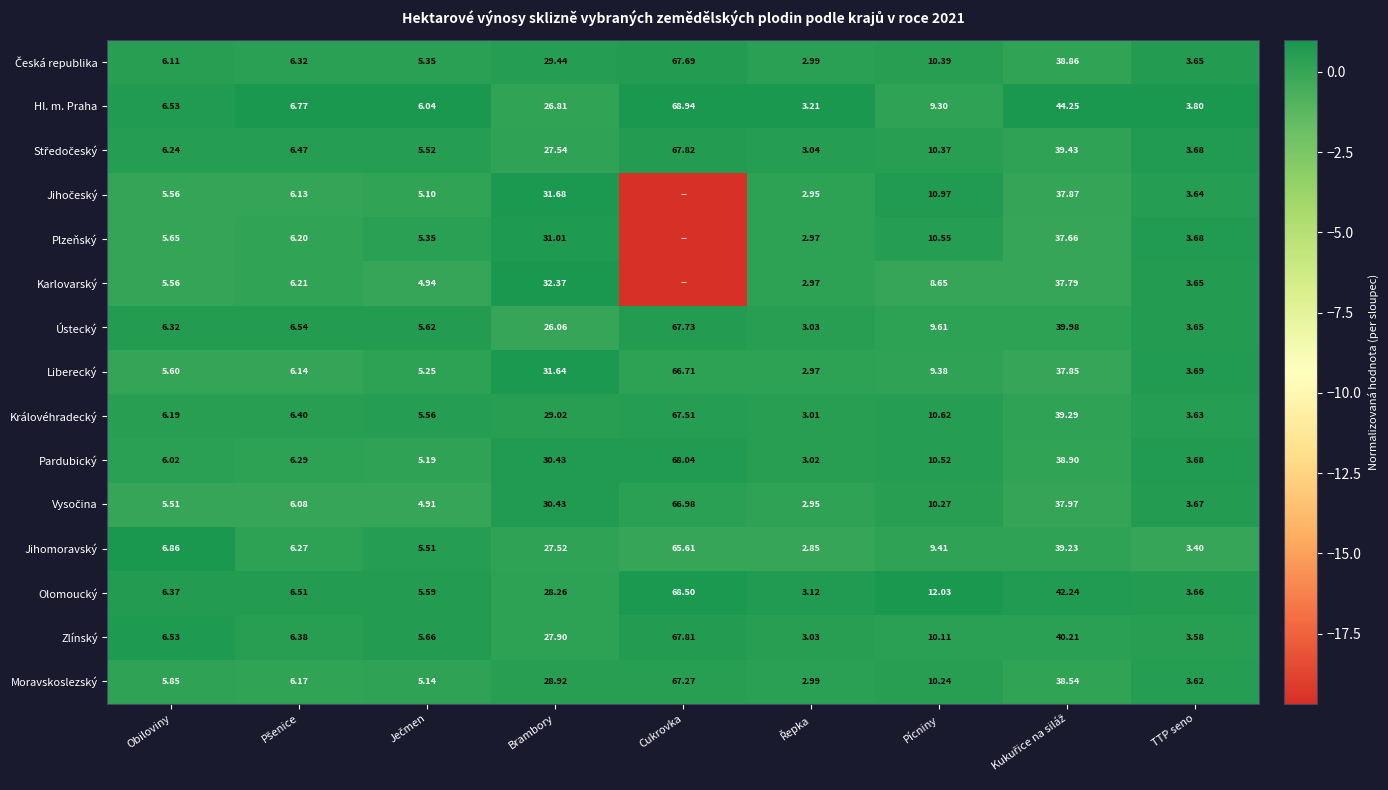

At which label does Liberecký reach its peak?

Cukrovka